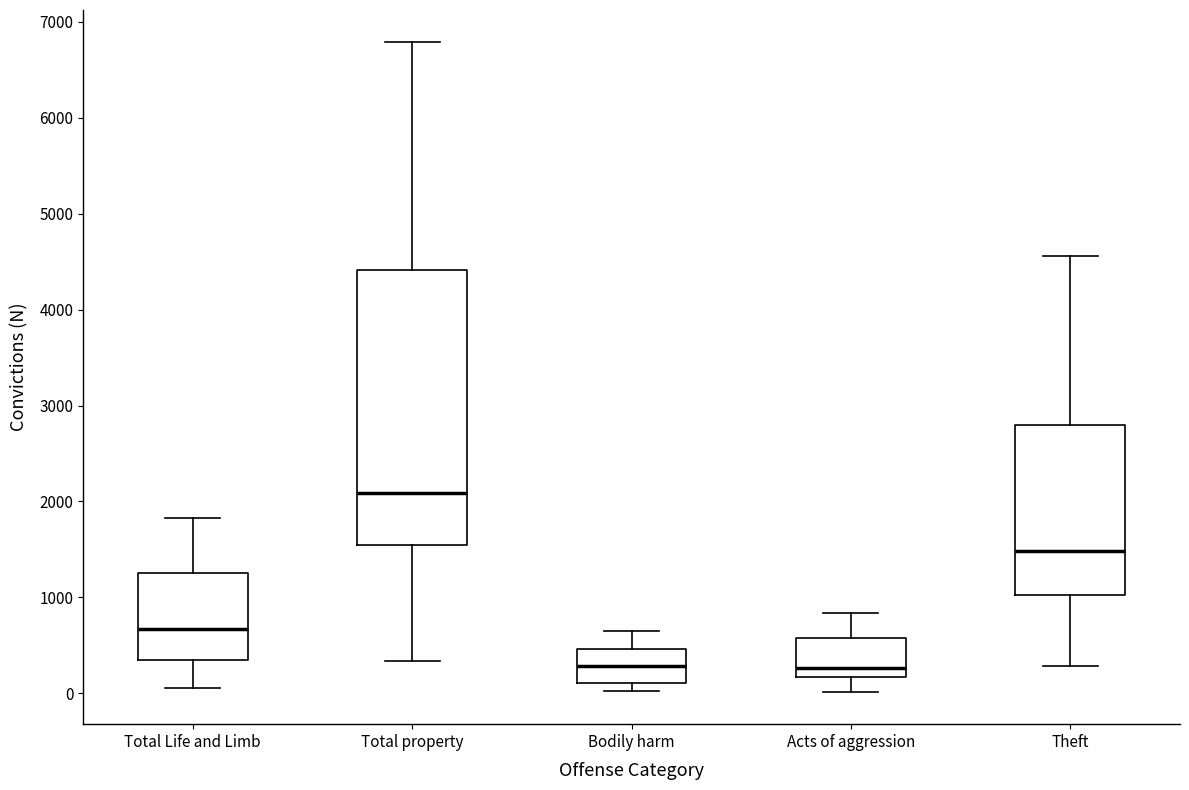

Reading left to right, transcribe this box plot: for each box, give where its median line is, the range the box spans, and where its two whiskers end, as read against the y-axis. The values are not printed on the chart, so give them approximately, as read against the axis.

Total Life and Limb: median 700, box 400 to 1300, whiskers 100 to 1800
Total property: median 2100, box 1500 to 4400, whiskers 300 to 6800
Bodily harm: median 300, box 100 to 500, whiskers 0 to 700
Acts of aggression: median 300, box 200 to 600, whiskers 0 to 800
Theft: median 1500, box 1000 to 2800, whiskers 300 to 4600